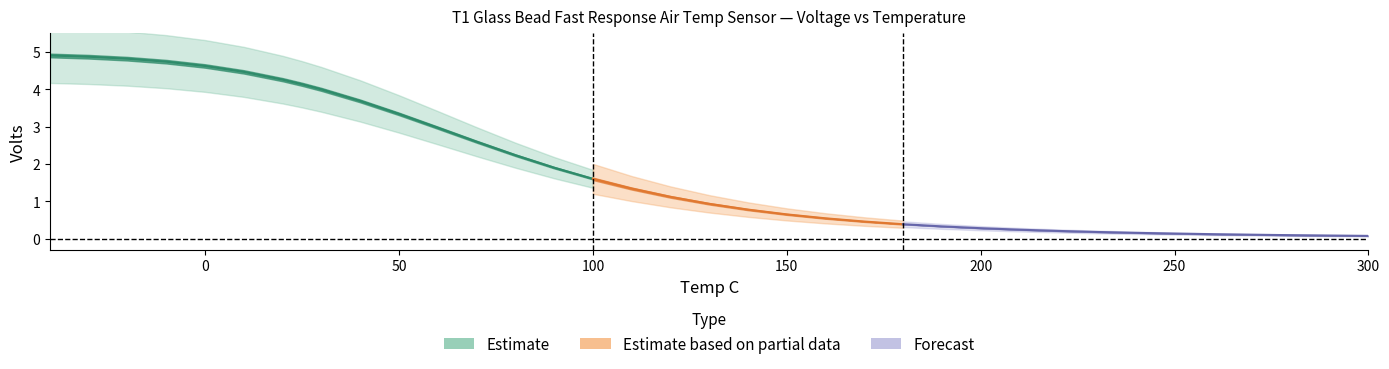

True or false: Volts_lower and Volts intersect in this chart.

False